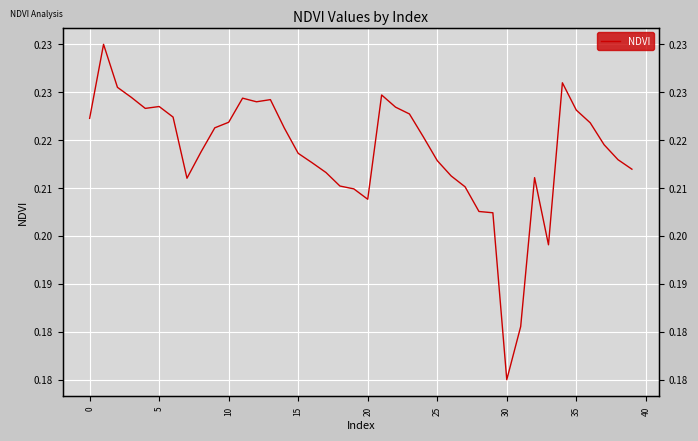

Reading left to right, what are all the values shown in this chart?

0.2	0.2	0.2	0.2	0.2	0.2	0.2	0.2	0.2	0.2	0.2	0.2	0.2	0.2	0.2	0.2	0.2	0.2	0.2	0.2	0.2	0.2	0.2	0.2	0.2	0.2	0.2	0.2	0.2	0.2	0.2	0.2	0.2	0.2	0.2	0.2	0.2	0.2	0.2	0.2